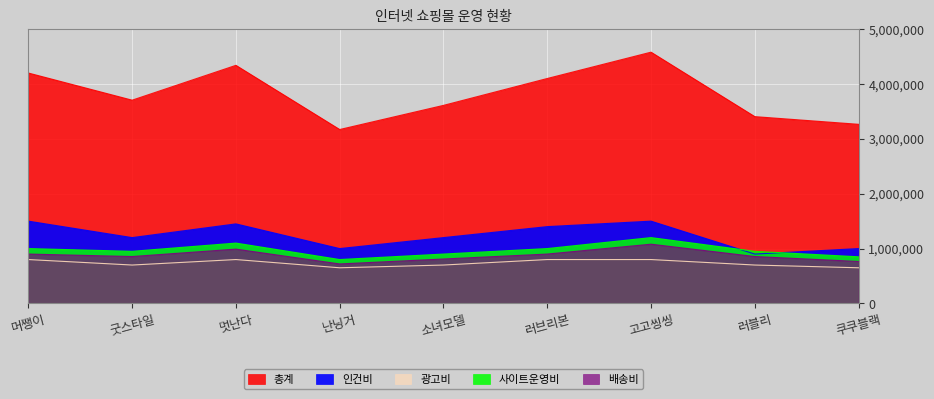

Reading left to right, list all the values displayed in this chart.

사이트운영비: 머쨍이=1000000	굿스타일=950000	멋난다=1100000	난닝거=800000	소녀모델=900000	러브리본=1000000	고고씽씽=1200000	러블리=950000	쿠쿠블랙=850000
광고비: 머쨍이=800000	굿스타일=700000	멋난다=800000	난닝거=650000	소녀모델=700000	러브리본=800000	고고씽씽=800000	러블리=700000	쿠쿠블랙=650000
인건비: 머쨍이=1500000	굿스타일=1200000	멋난다=1450000	난닝거=1000000	소녀모델=1200000	러브리본=1400000	고고씽씽=1500000	러블리=900000	쿠쿠블랙=1000000
배송비: 머쨍이=900000	굿스타일=855000	멋난다=990000	난닝거=720000	소녀모델=810000	러브리본=900000	고고씽씽=1080000	러블리=855000	쿠쿠블랙=765000
총계: 머쨍이=4200000	굿스타일=3705000	멋난다=4340000	난닝거=3170000	소녀모델=3610000	러브리본=4100000	고고씽씽=4580000	러블리=3405000	쿠쿠블랙=3265000